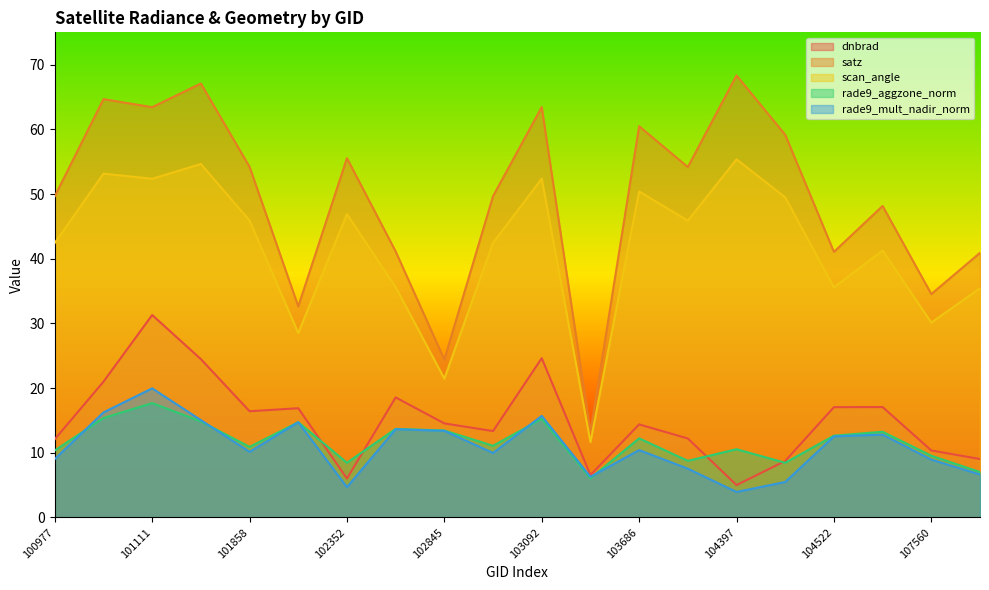

How many lines are shown in the chart?

5